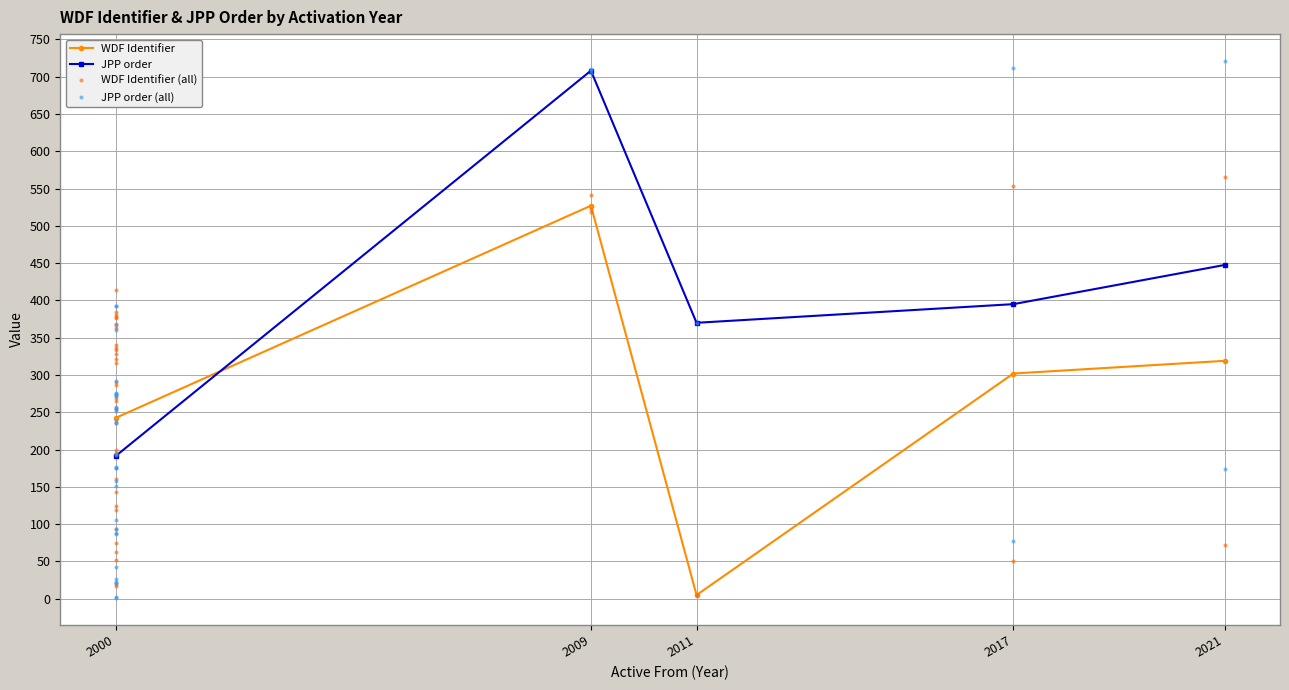

What is the average value of the JPP order series?

422.4